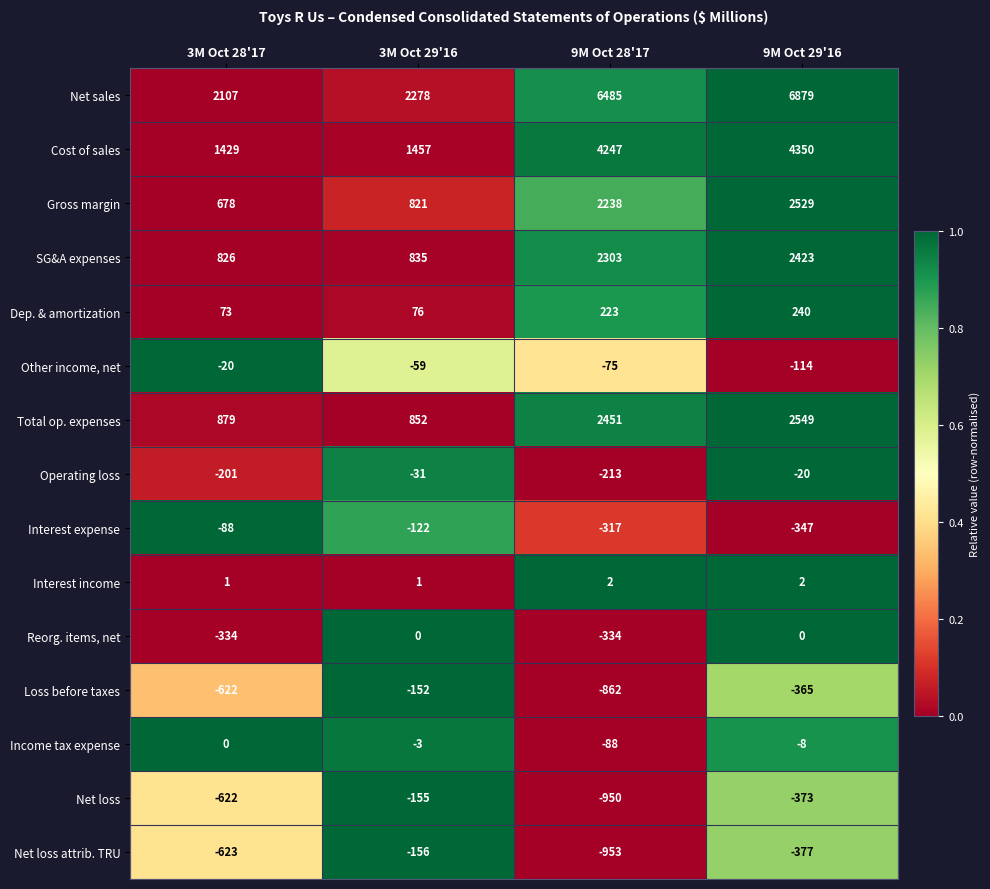

What is the greatest value displayed?

6879